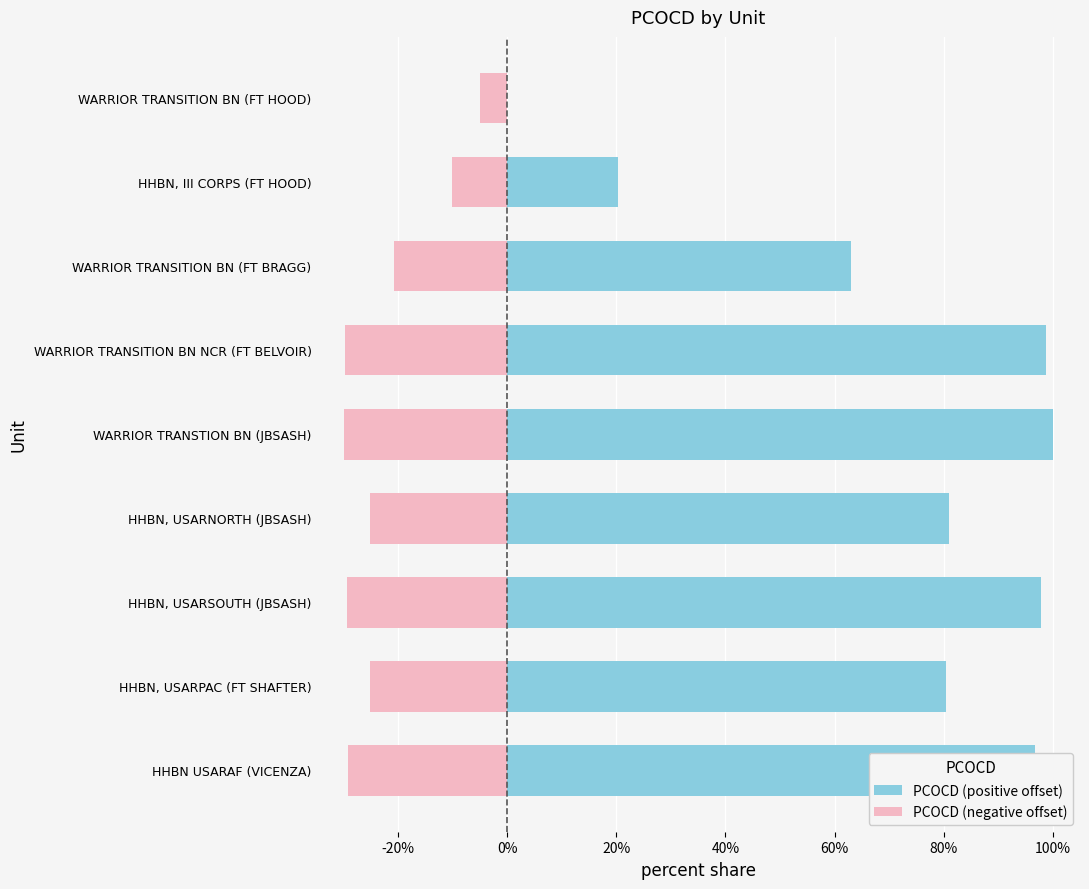

What is the value of the PCOCD (negative offset) bar at the 1st from the left?

-29.2